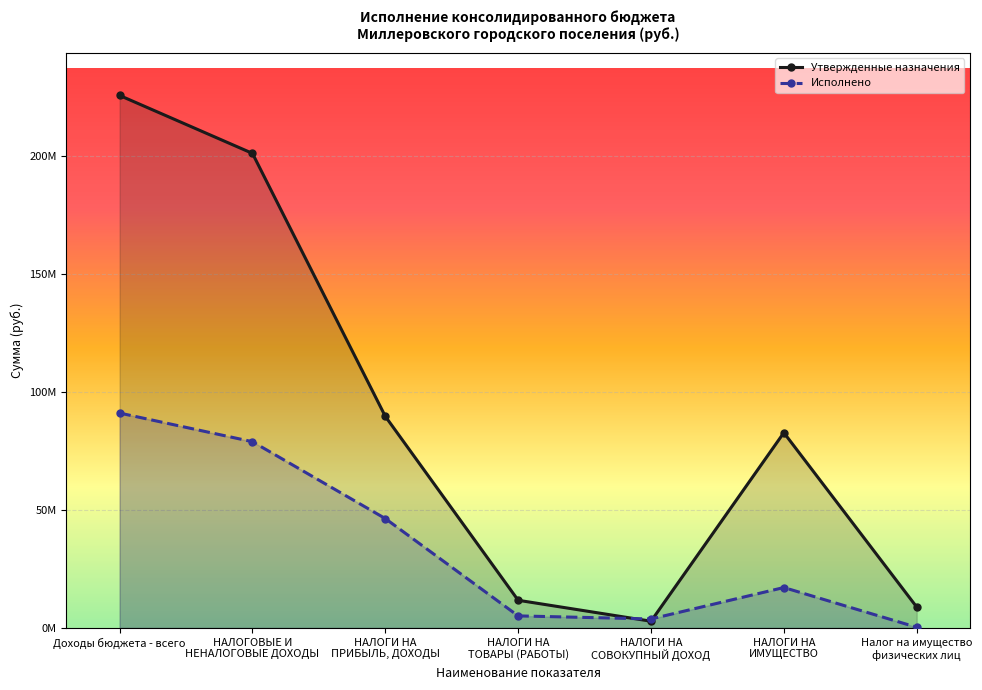

What is the label of the 1st point from the right?

Налог на имущество
физических лиц